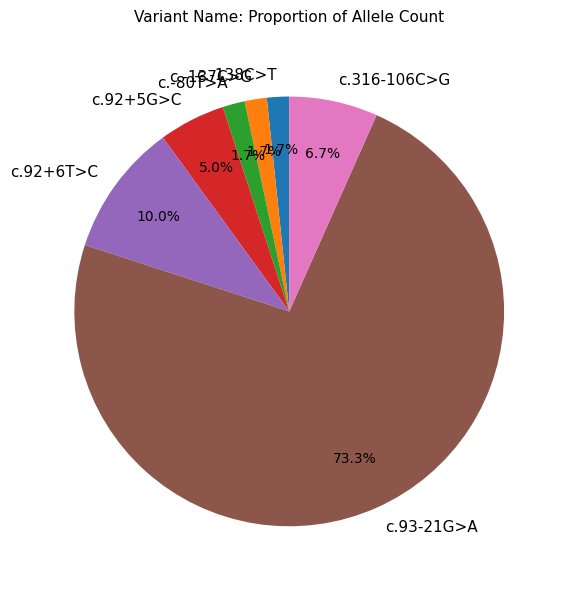

True or false: c.316-106C>G accounts for 7% of the total.

True